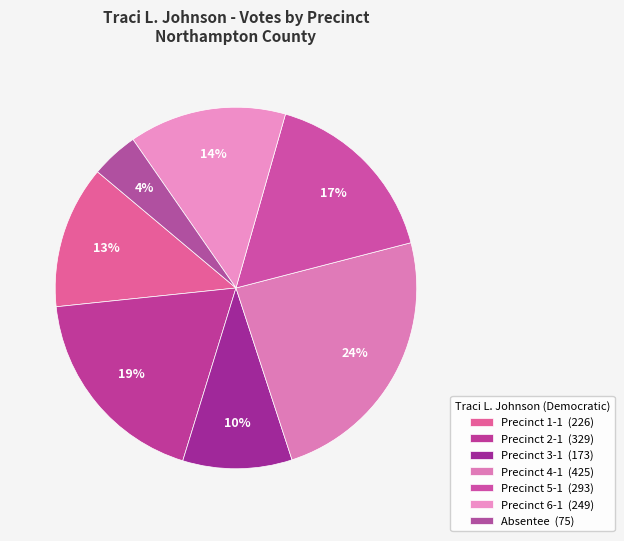

To the nearest percent, what is the combined percentage of Precinct 5-1 and Precinct 4-1?

41%